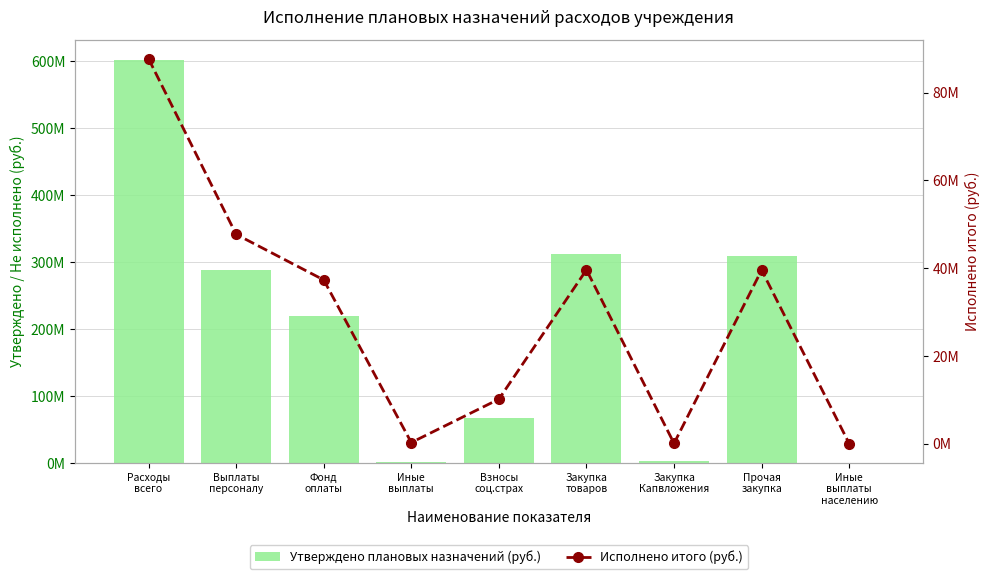

Between Закупка
Капвложения and Расходы
всего, which is larger?

Расходы
всего